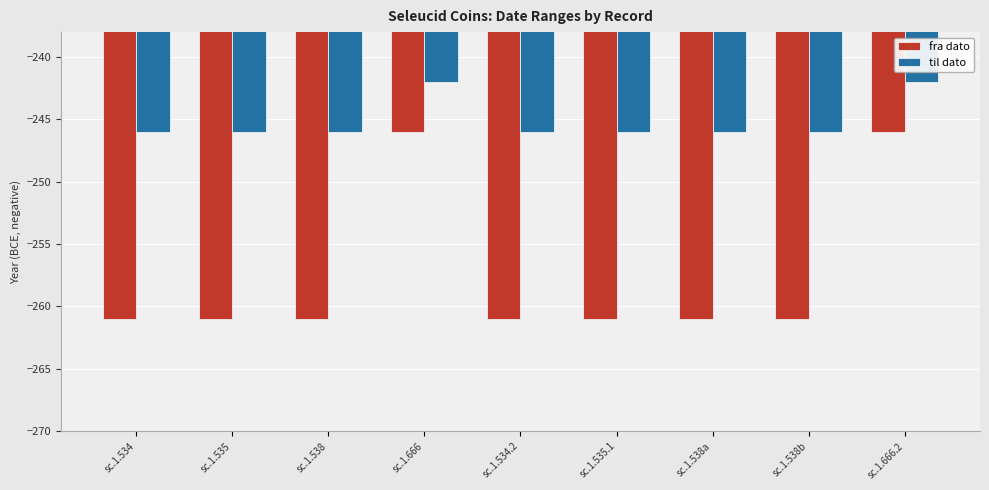

What are all the series names shown in the legend?

fra dato, til dato